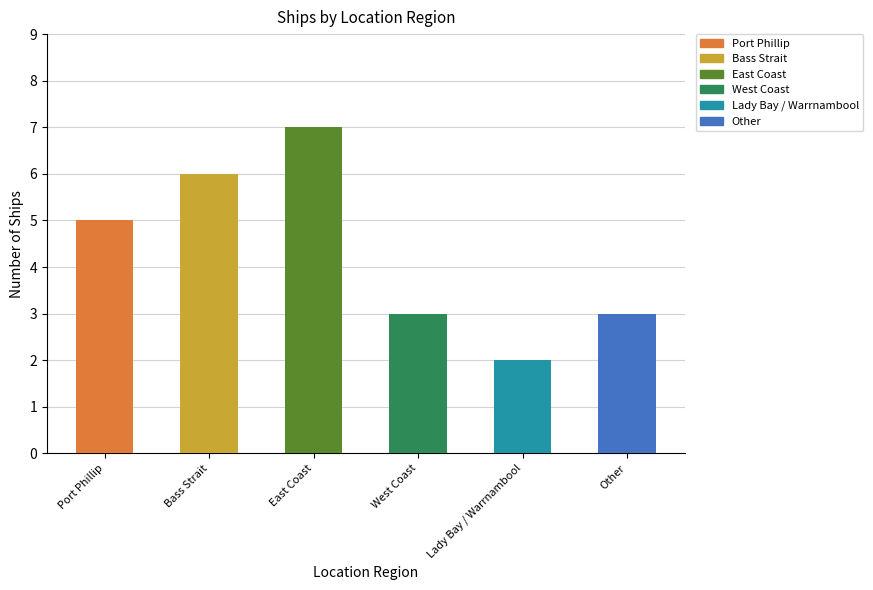

Approximately how many times larger is the value at East Coast compared to West Coast?

2.3